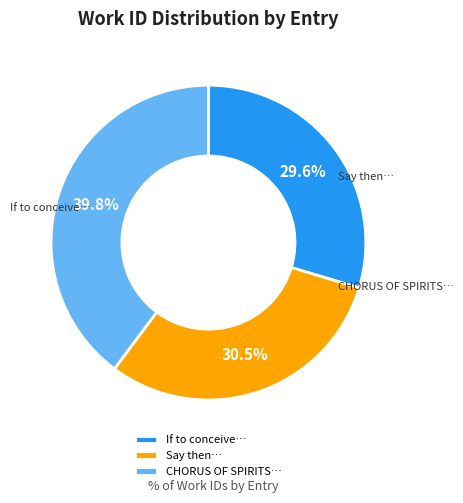

Is there a majority slice in this chart?

No